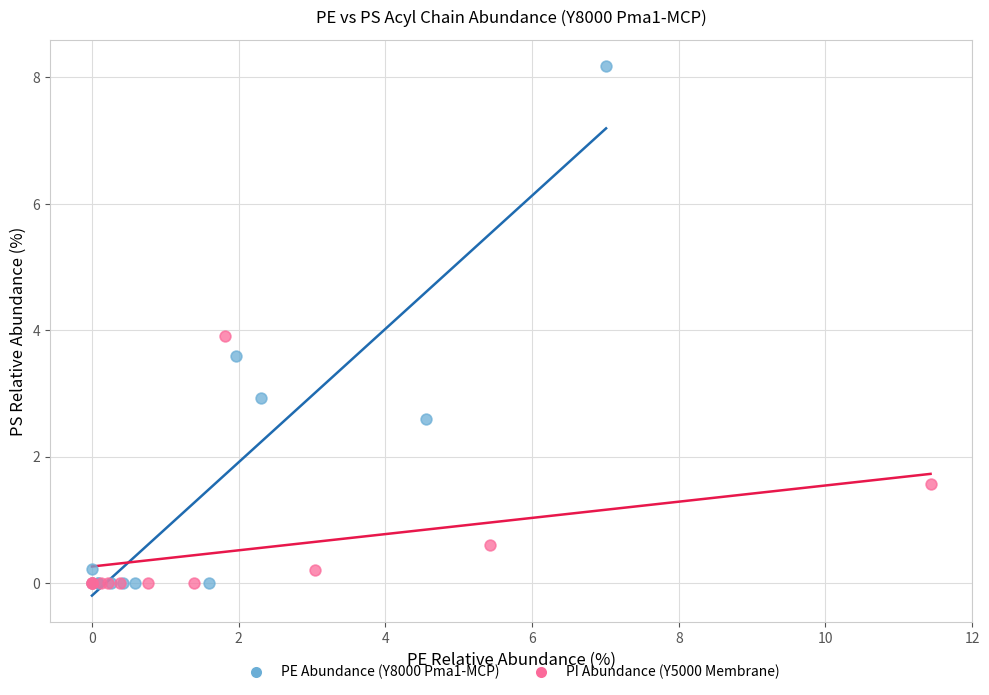

Which series contains the highest Y value?

PE Abundance (Y8000 Pma1-MCP)